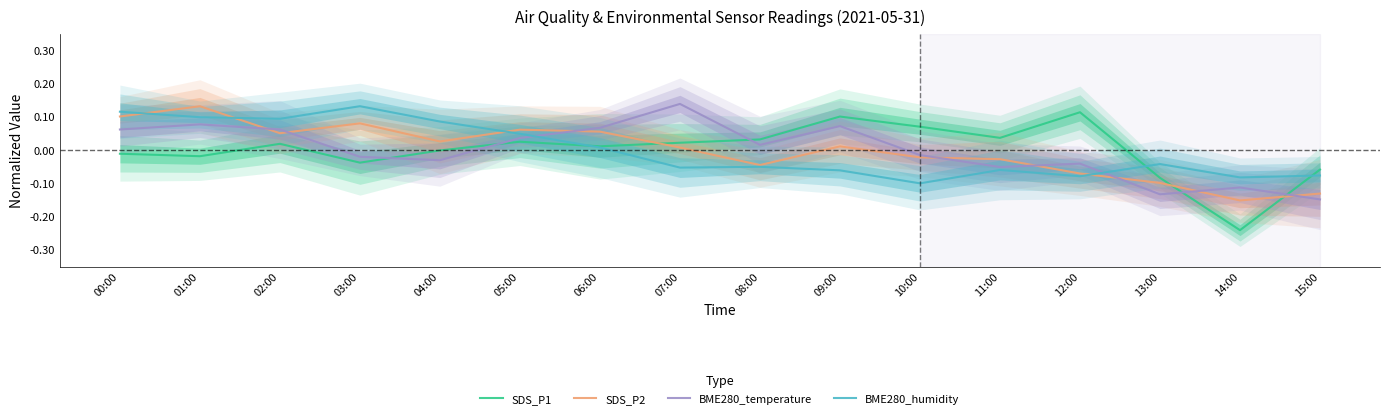

Rank the series by their maximum value, from lowest to highest.

SDS_P1, SDS_P2, BME280_humidity, BME280_temperature